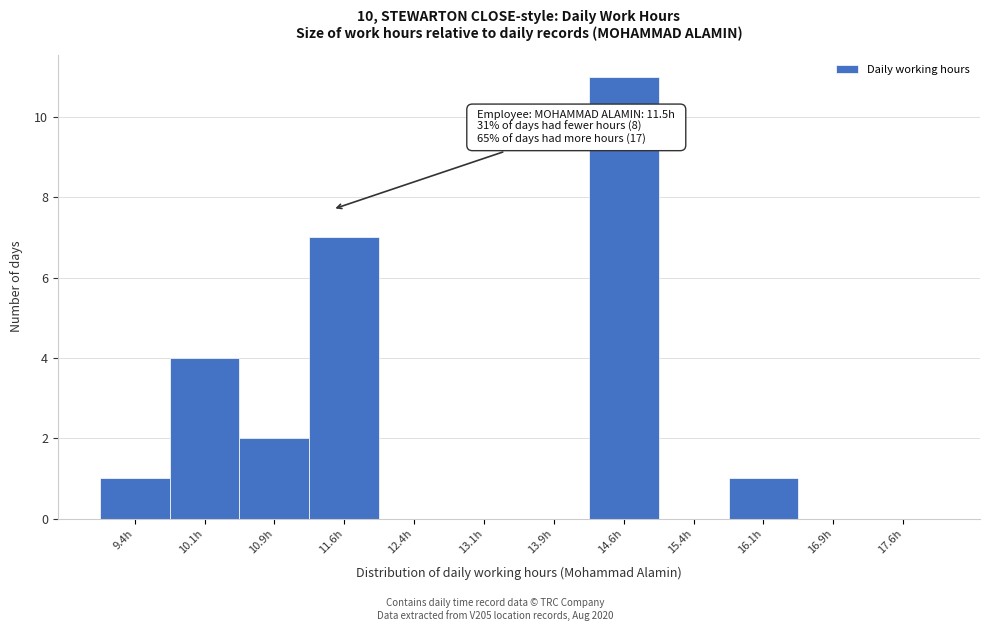

Which range on the x-axis has the tallest bar?

14.25 to 15.00